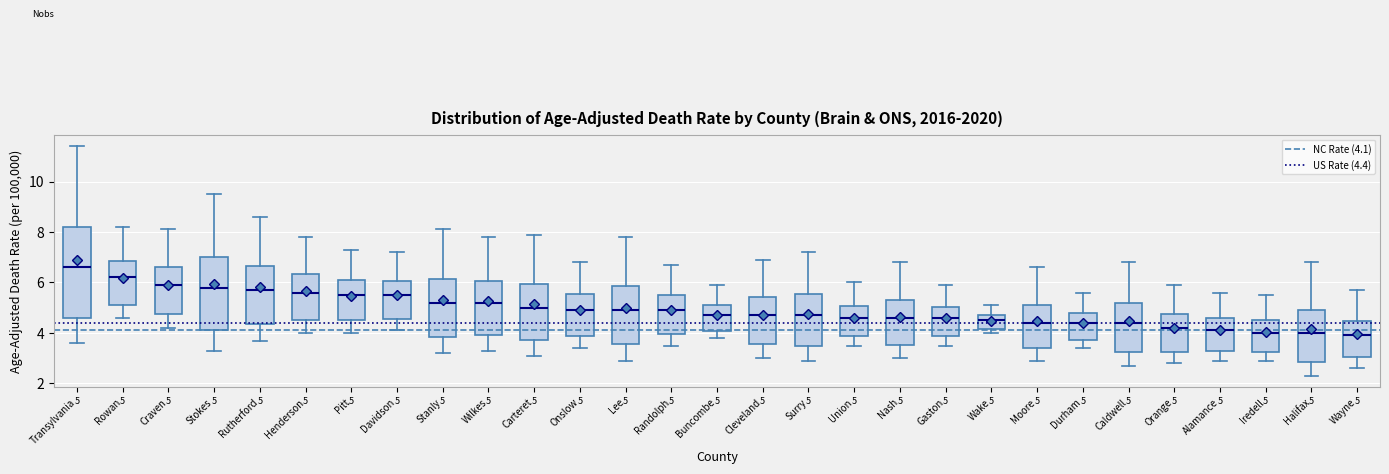

Which box has the highest median line?

Transylvania